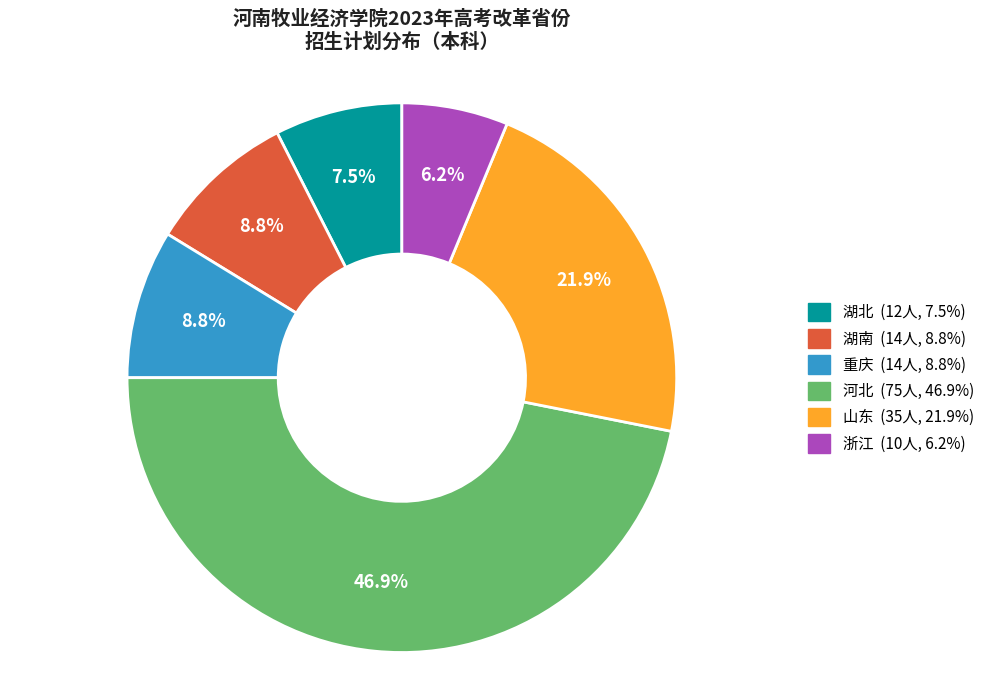

To the nearest percent, what is the difference between the largest and smallest slice percentages?

41%